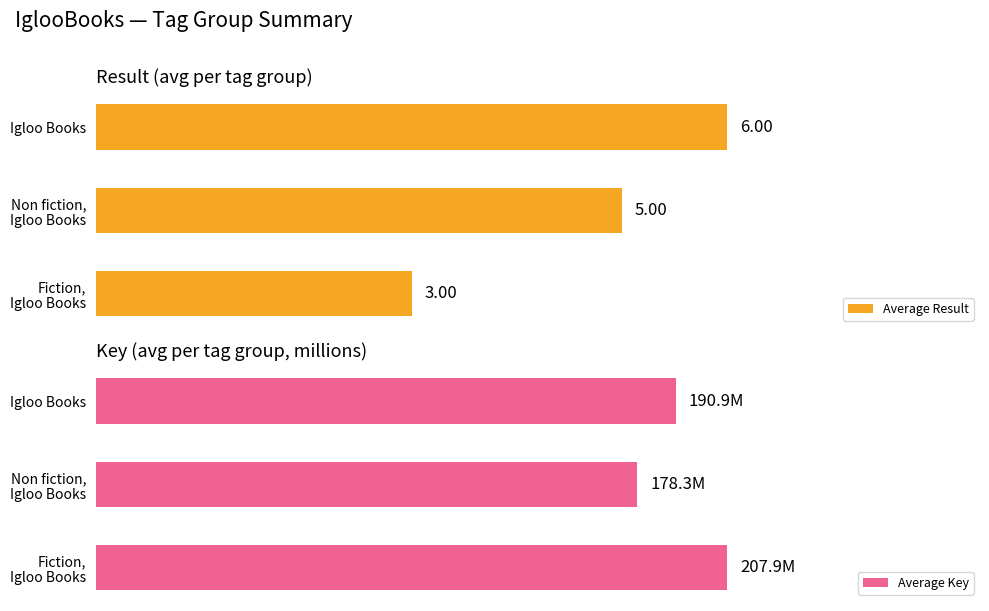

Count the number of data series in this chart.

2